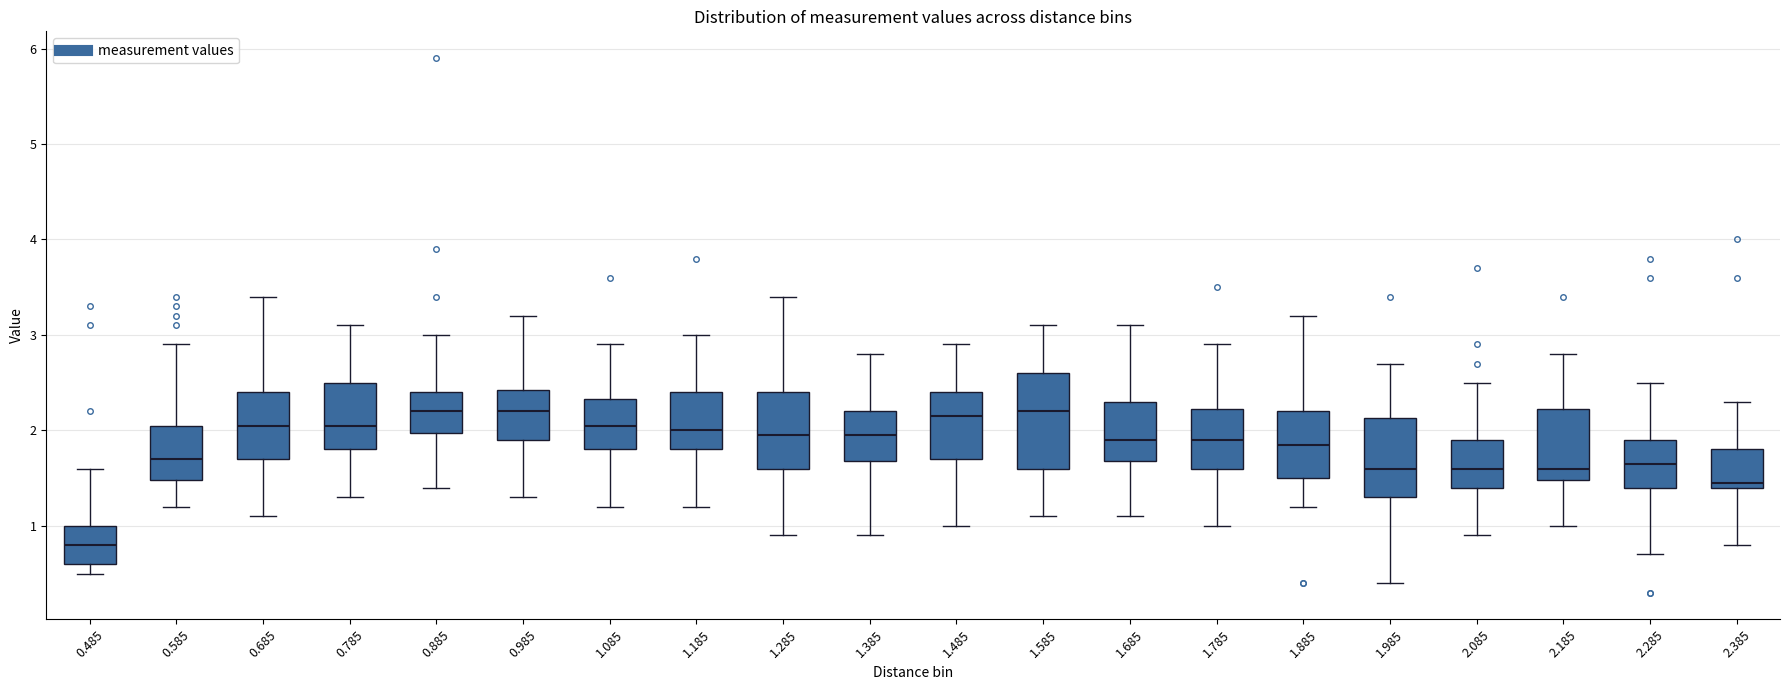

Which box is the tallest, from its lower edge to its upper edge?

1.585